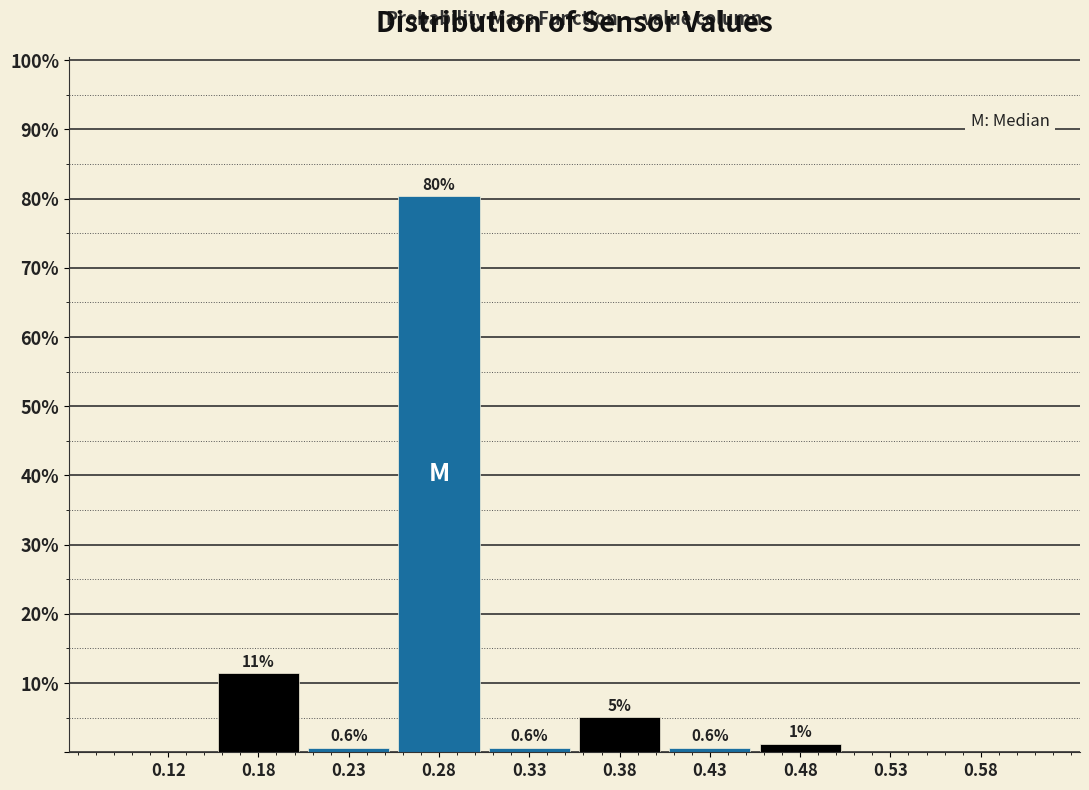

Over which range of the x-axis is the bar tallest?

0.25 to 0.30